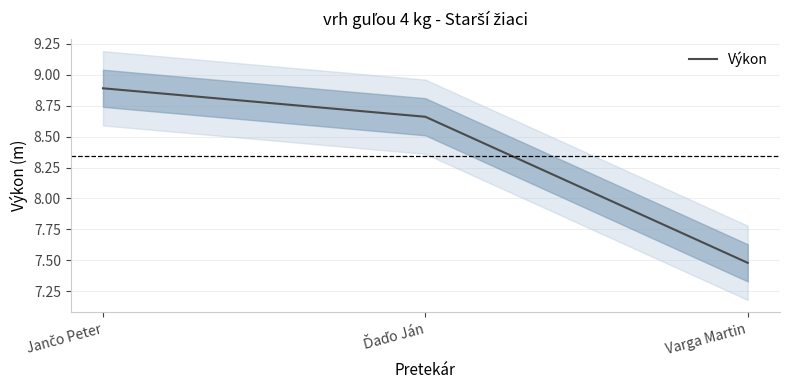

What position from the left is Ďaďo Ján?

2